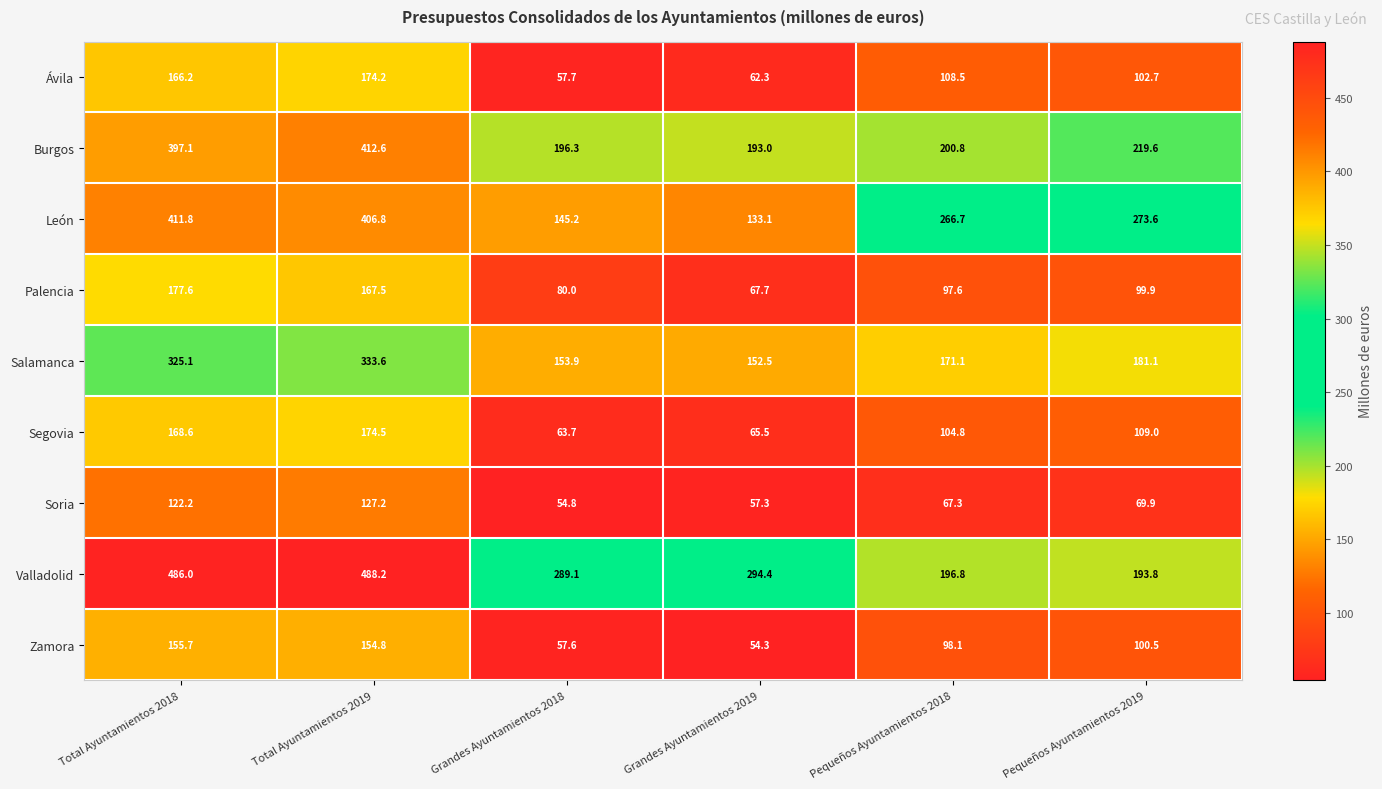

Which series has the largest total across all categories?

Valladolid